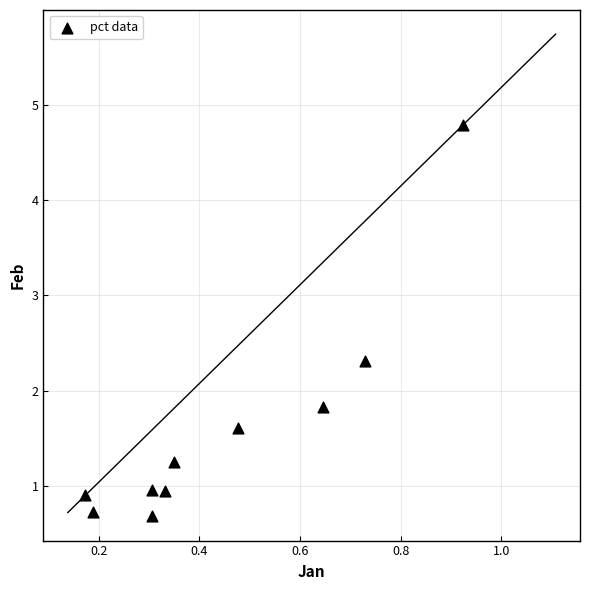

What is the average Y value?

1.6